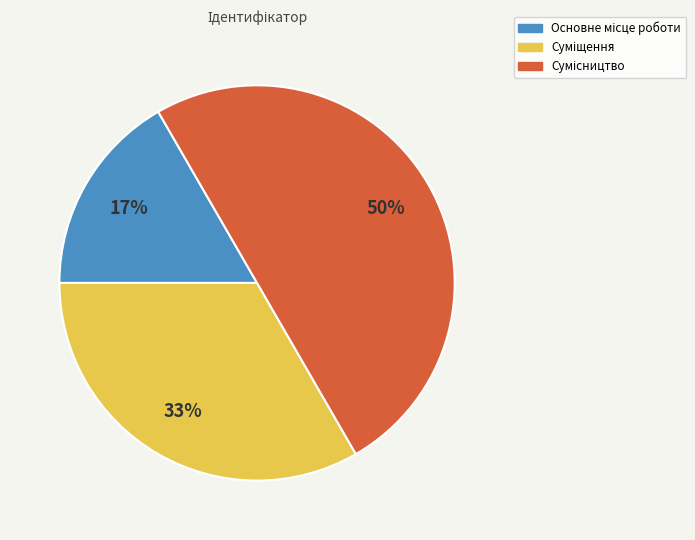

To the nearest percent, what is the difference between the largest and smallest slice percentages?

33%